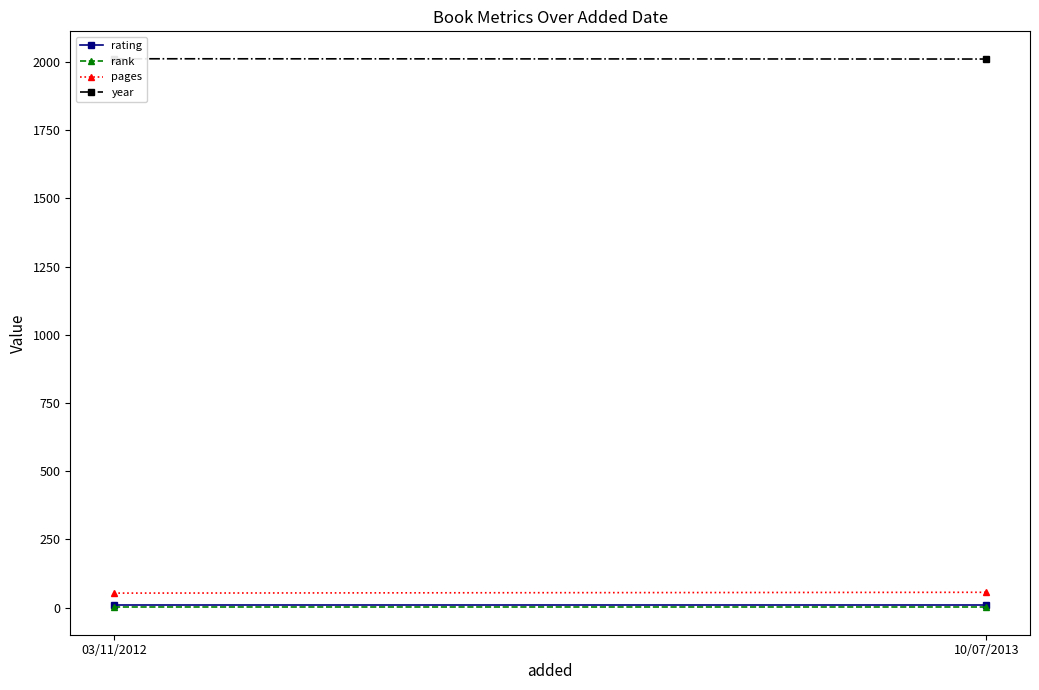

What is the lowest value of the rating series?

8